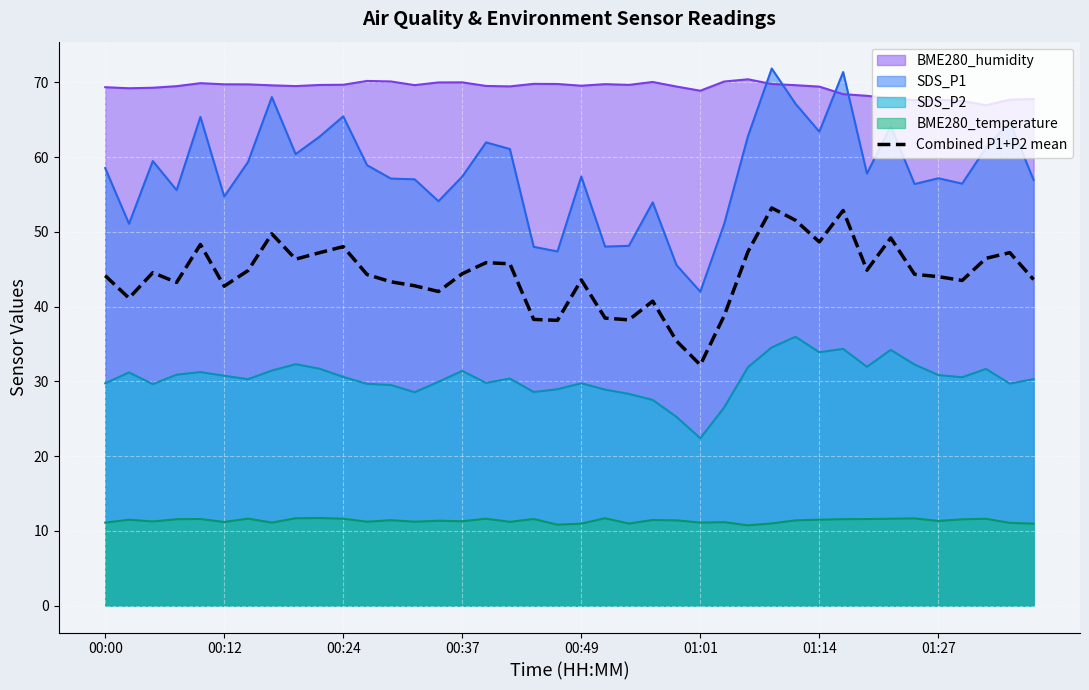

How many points are higher than both their immediate neighbors (excluding endpoints)?

11